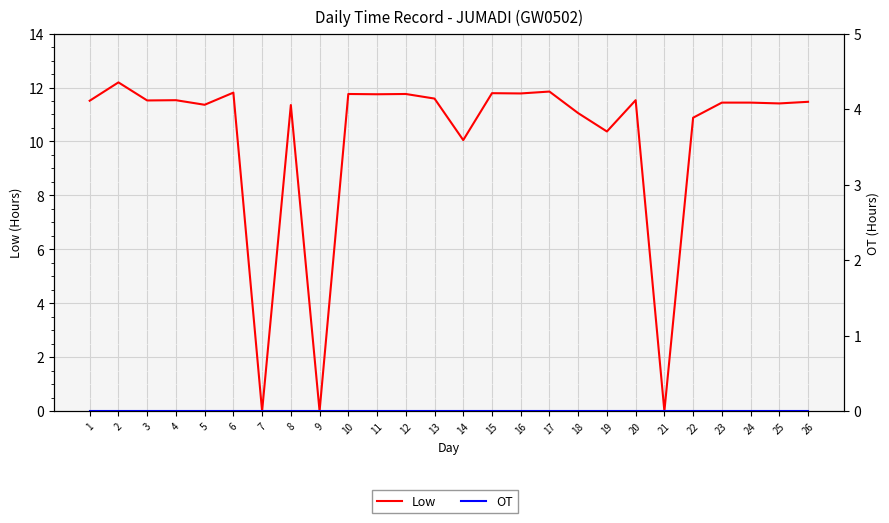

At which label does Low reach its minimum?

7